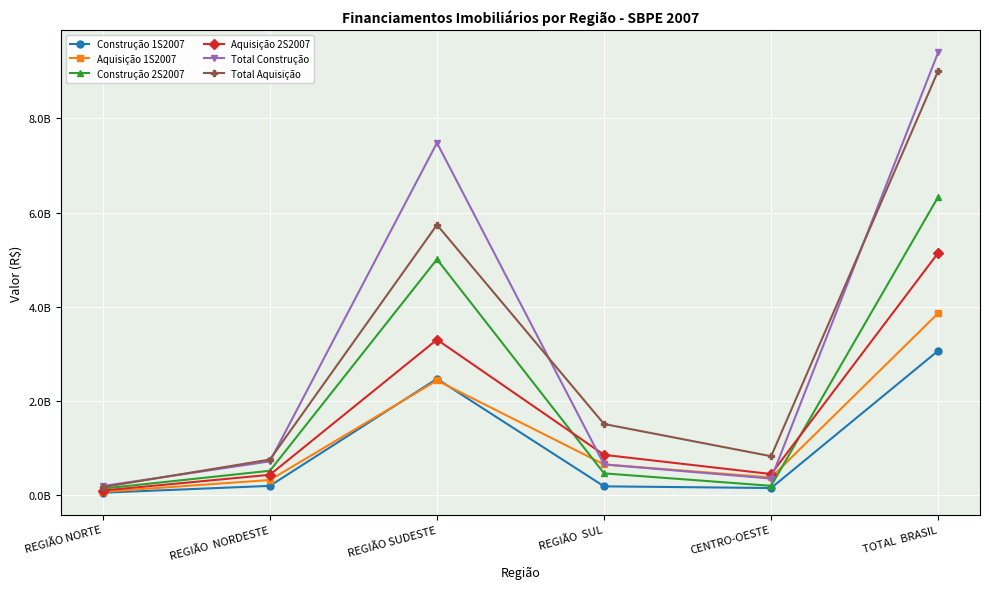

What are all the series names shown in the legend?

Construção 1S2007, Aquisição 1S2007, Construção 2S2007, Aquisição 2S2007, Total Construção, Total Aquisição